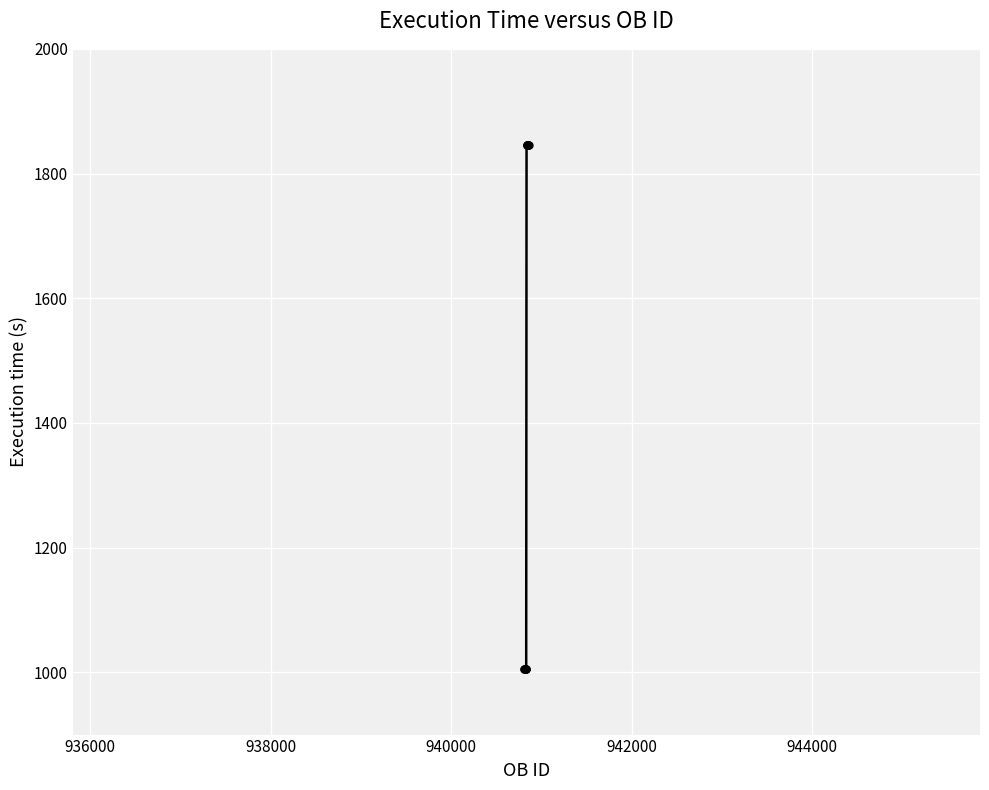

What is the value of the 14th point from the left?

1845